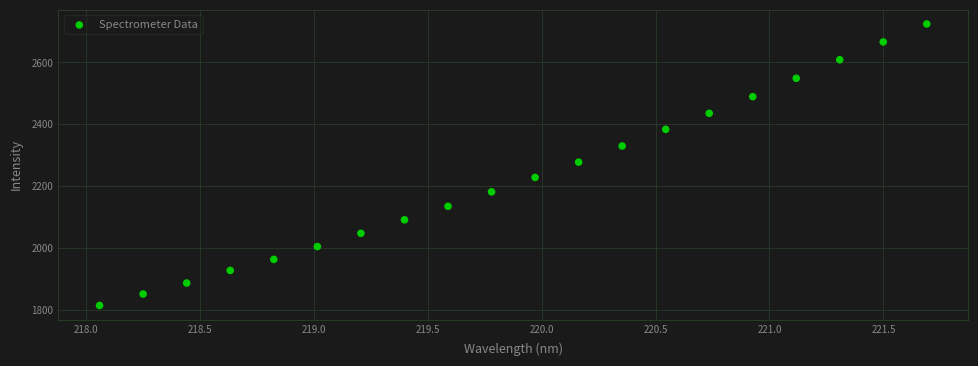

What is the range of Y values (max minus min)?

910.9